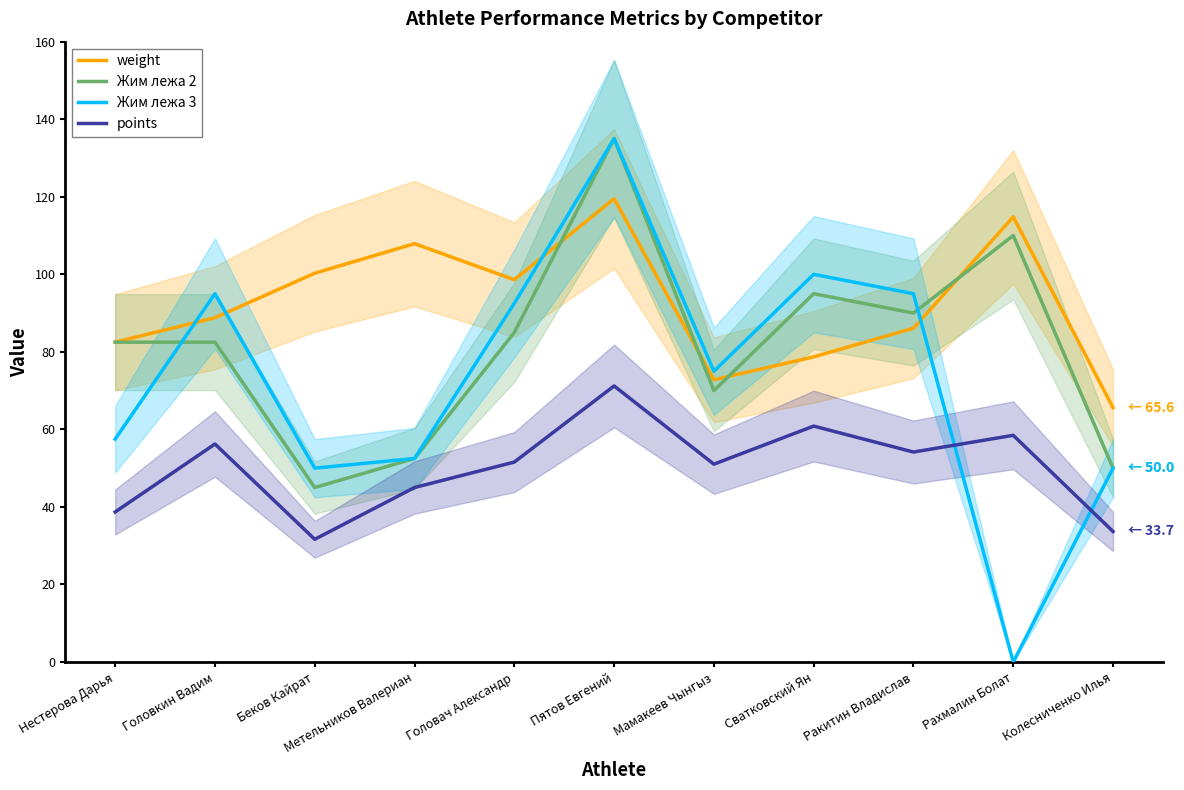

Reading right to left, list all the values displayed in this chart.

weight: 65.6	114.8	86.1	78.7	72.8	119.5	98.6	107.9	100.3	88.8	82.5
Жим лежа 2: 50.0	110.0	90.0	95.0	70.0	135.0	85.0	52.5	45.0	82.5	82.5
Жим лежа 3: 50.0	0.0	95.0	100.0	75.0	135.0	92.5	52.5	50.0	95.0	57.5
points: 33.7	58.5	54.2	60.9	51.0	71.2	51.6	45.0	31.6	56.2	38.7